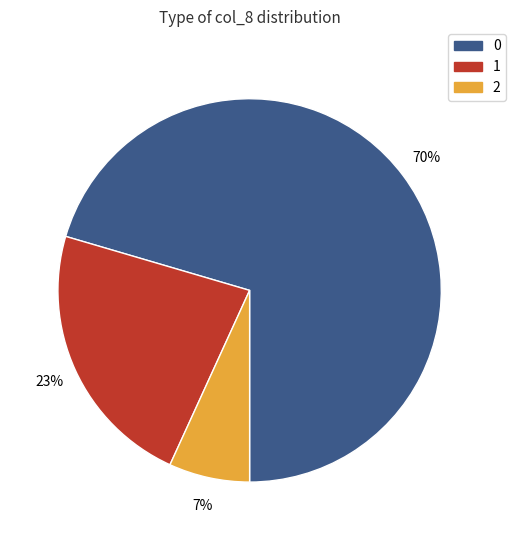

Is there a majority slice in this chart?

Yes